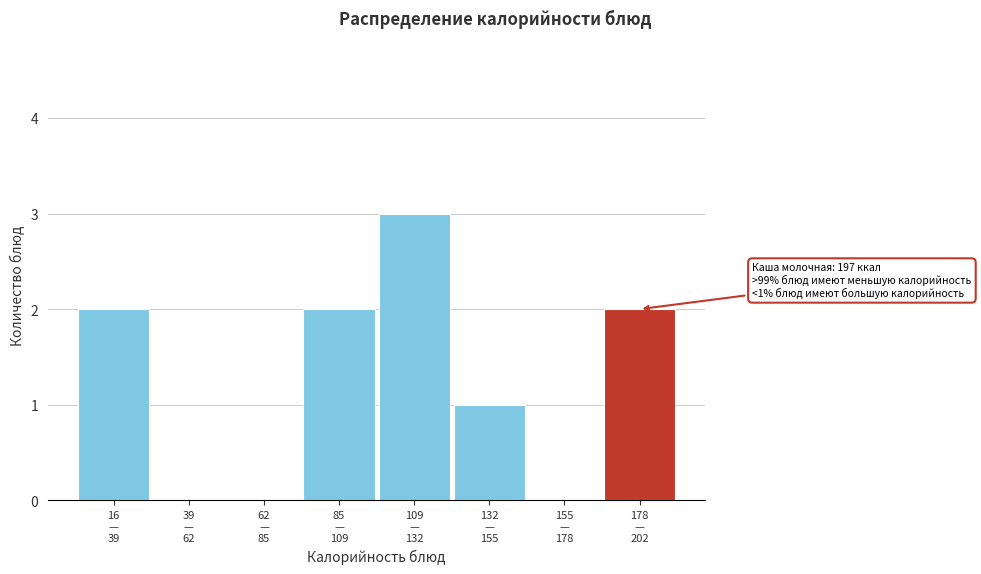

What is the sum of all values?

10